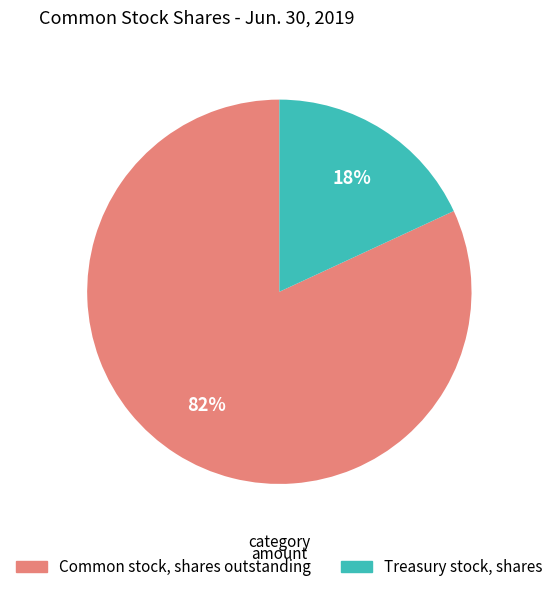

Between Common stock, shares outstanding and Treasury stock, shares, which is larger?

Common stock, shares outstanding